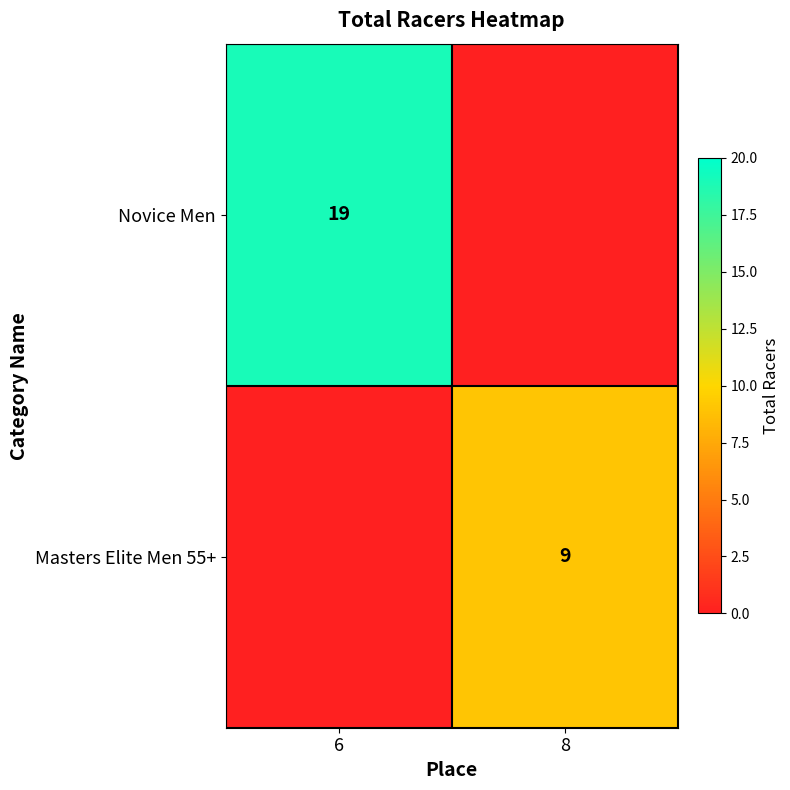

The Masters Elite Men 55+ series shows 4 at 8. True or false?

False